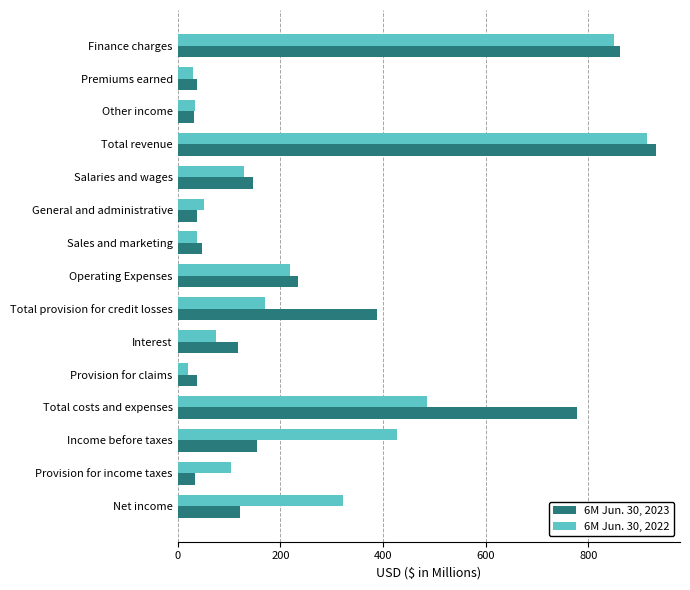

What is the spread (max minus min) of values at Salaries and wages?

17.6